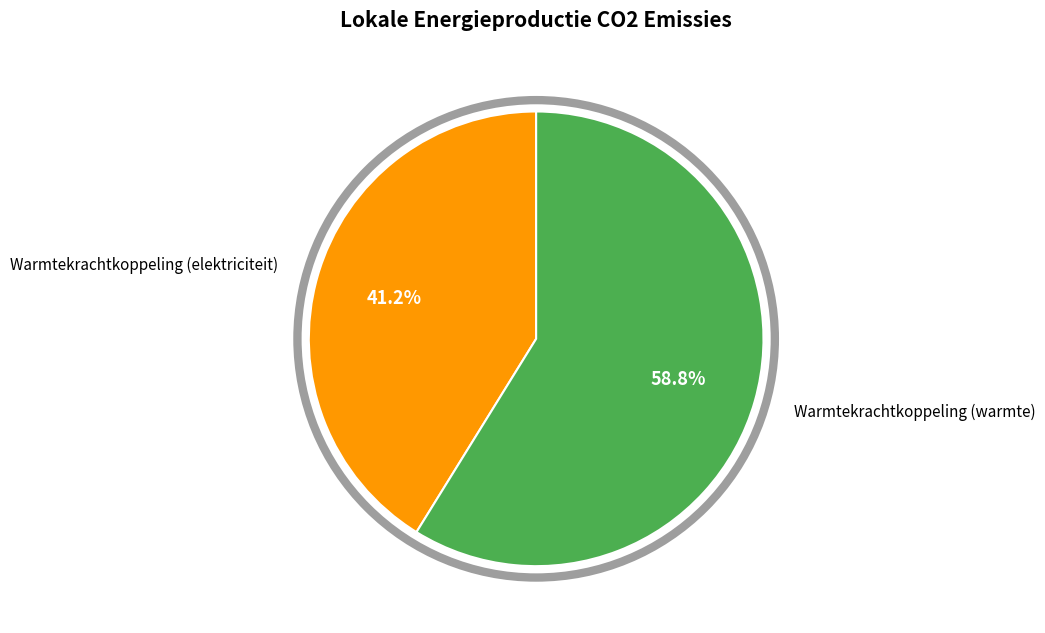

Is there a majority slice in this chart?

Yes